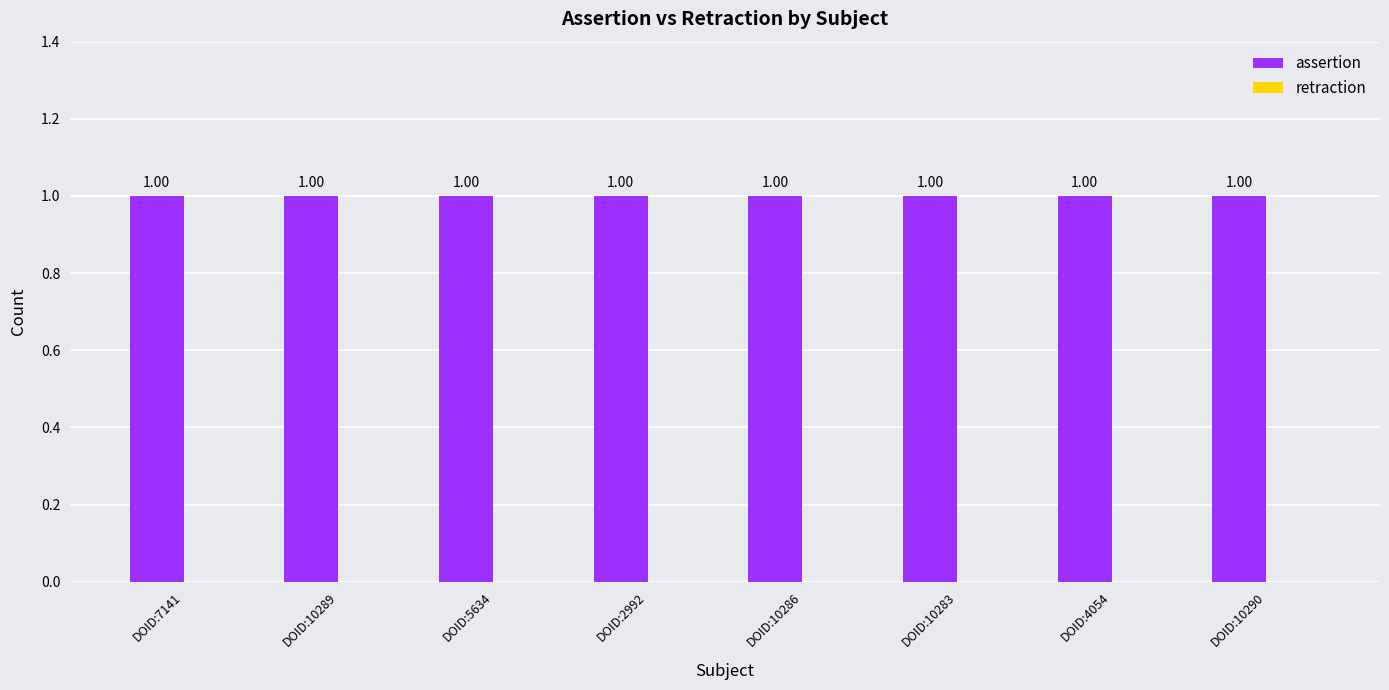

What is the total value across all series at DOID:7141?

1